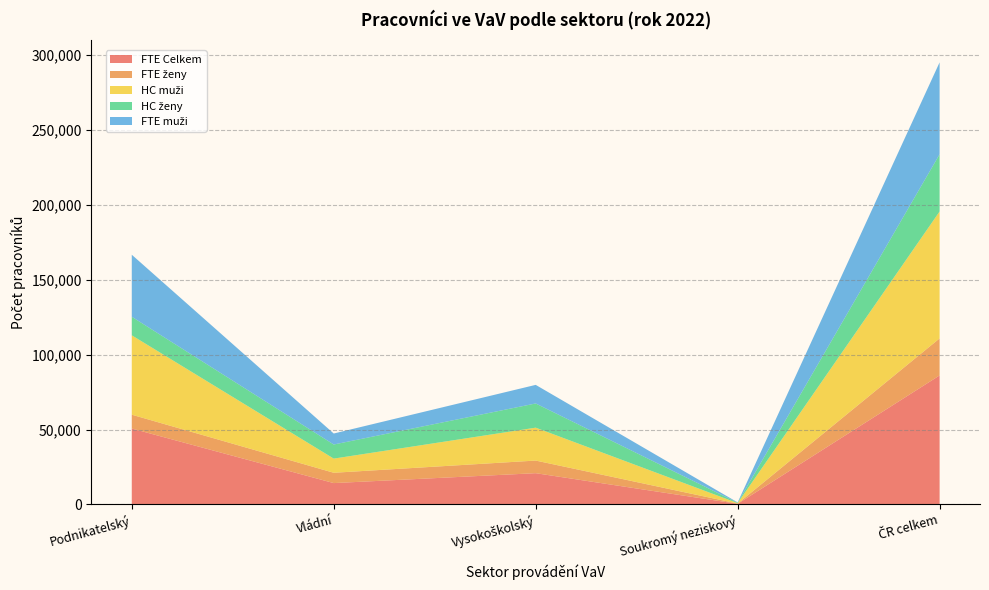

Reading left to right, transcribe all the data shown in this chart.

FTE Celkem: Podnikatelský=50662.4	Vládní=14233.9	Vysokoškolský=20844.9	Soukromý neziskový=383.5	ČR celkem=86124.6
FTE ženy: Podnikatelský=9244.9	Vládní=6891.8	Vysokoškolský=8432.2	Soukromý neziskový=161.7	ČR celkem=24730.6
HC muži: Podnikatelský=53005.0	Vládní=9459.0	Vysokoškolský=21968.0	Soukromý neziskový=317.0	ČR celkem=84749.0
HC ženy: Podnikatelský=12393.0	Vládní=9407.0	Vysokoškolský=16161.0	Soukromý neziskový=244.0	ČR celkem=38205.0
FTE muži: Podnikatelský=41417.5	Vládní=7342.1	Vysokoškolský=12412.7	Soukromý neziskový=221.8	ČR celkem=61394.0